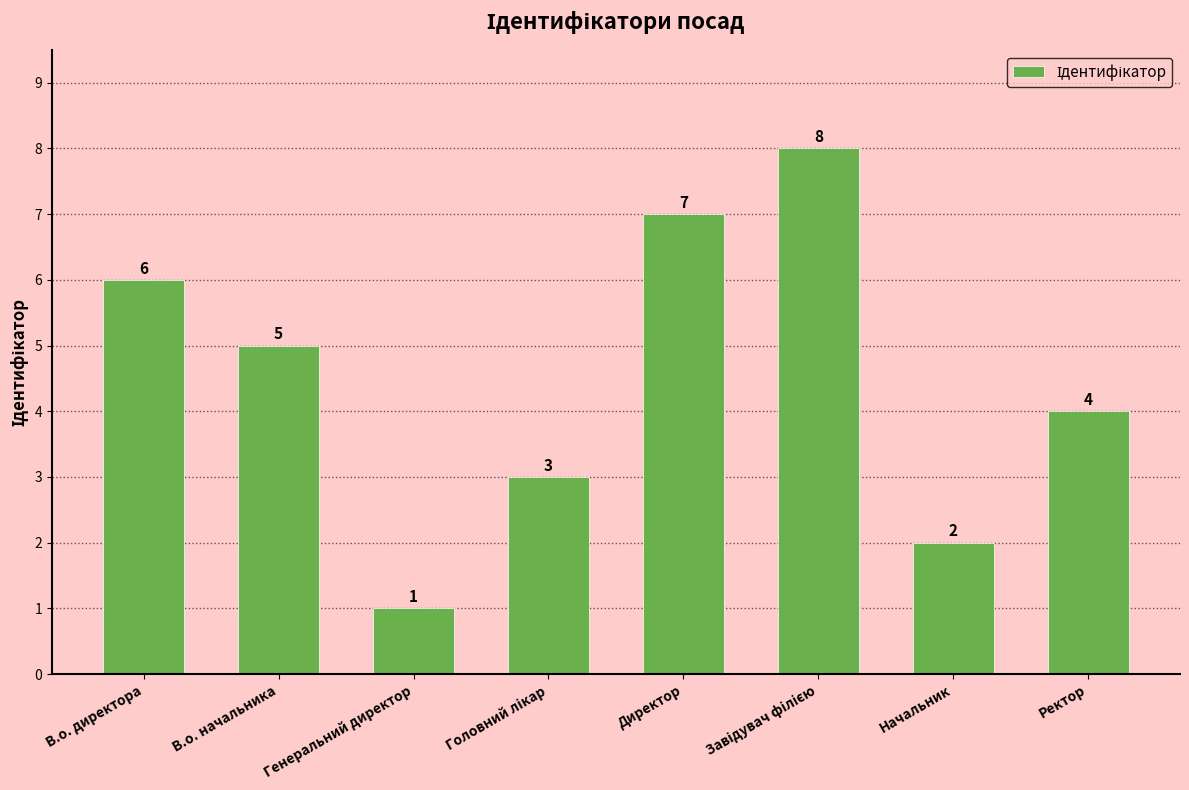

What is the sum of all values?

36